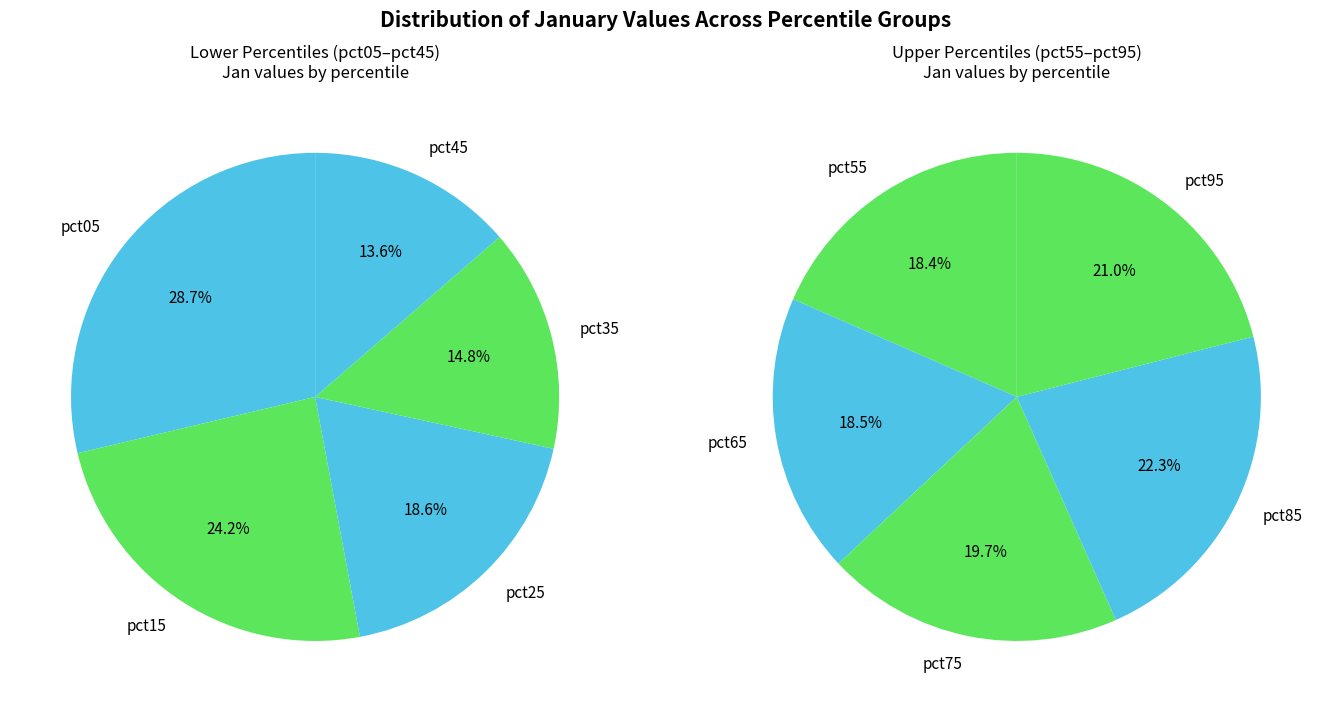

Does pct55 account for over 50% of the chart?

No